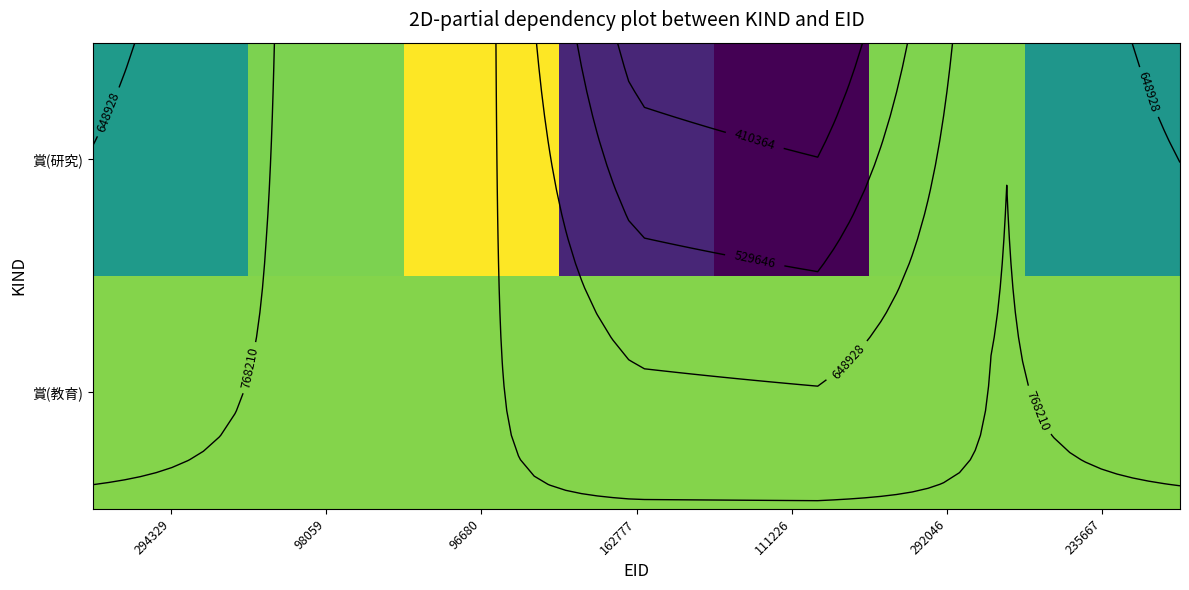

What is the difference between the highest and lowest values at 111226?

485627.0